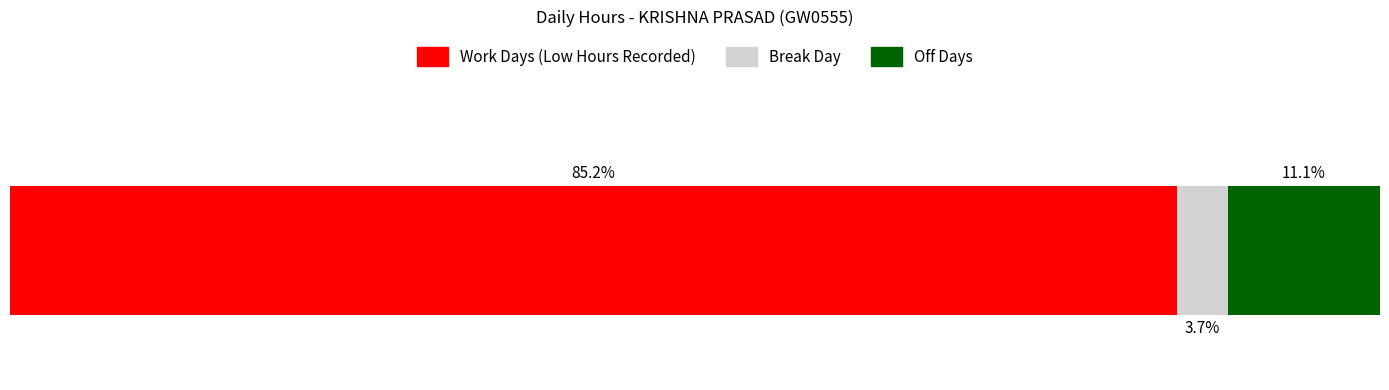

What are all the series names shown in the legend?

Work Days (Low Hours Recorded), Break Day, Off Days